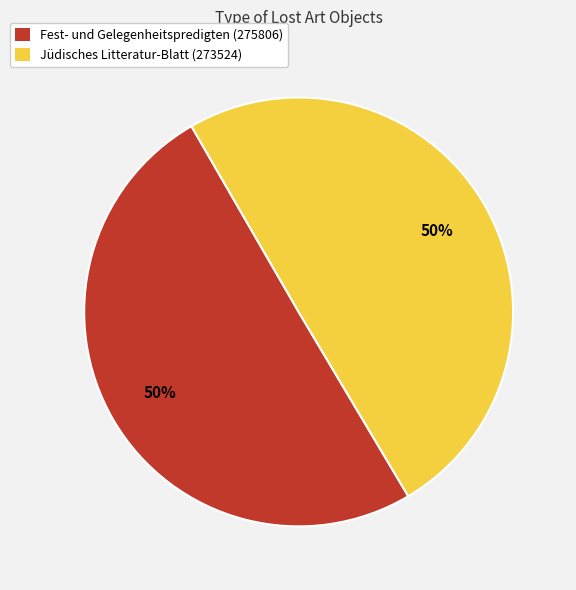

Combined, do Jüdisches Litteratur-Blatt (273524) and Fest- und Gelegenheitspredigten (275806) account for over 50%?

Yes